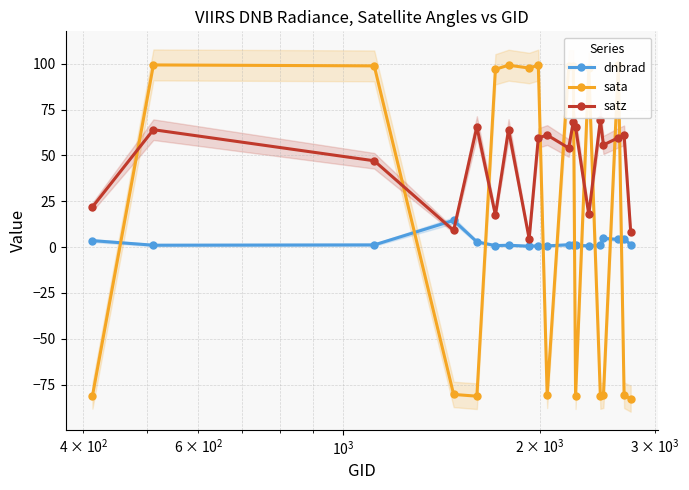

What is the difference between the maximum and minimum values in the dnbrad series?

14.1